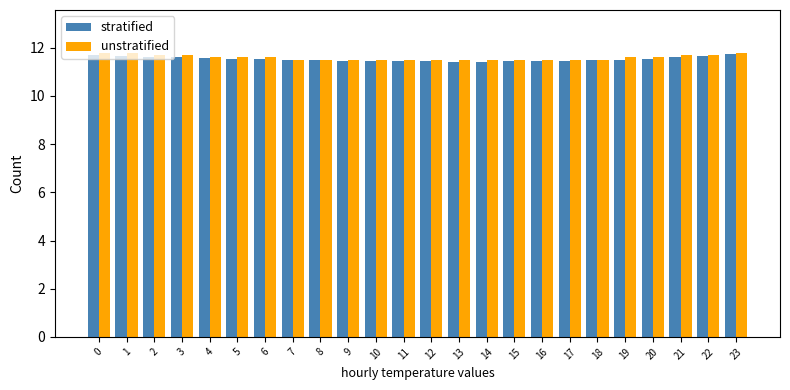

What is the total value across all series at 8?

23.0